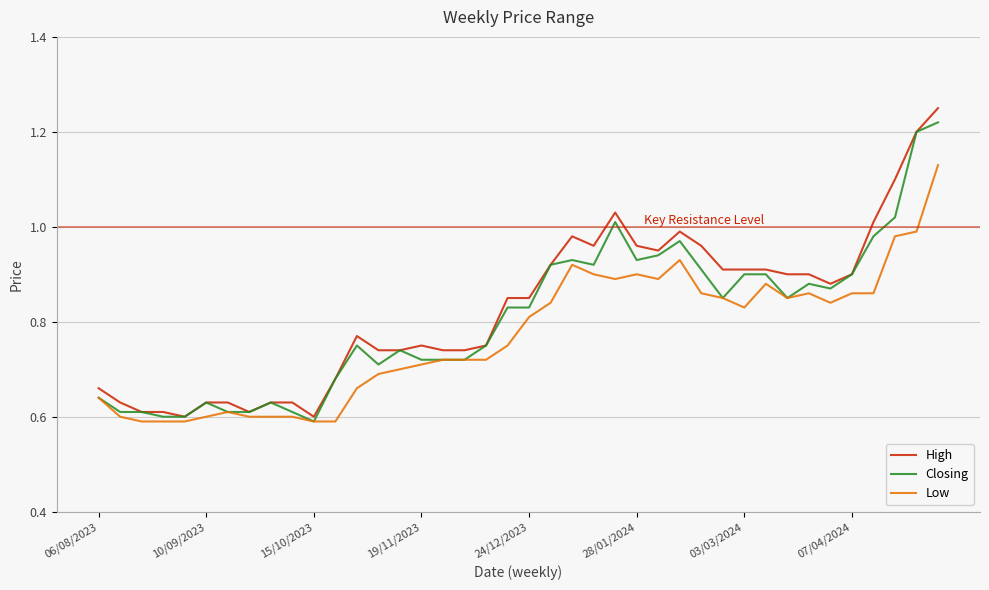

Which series has the widest spread of values?

High